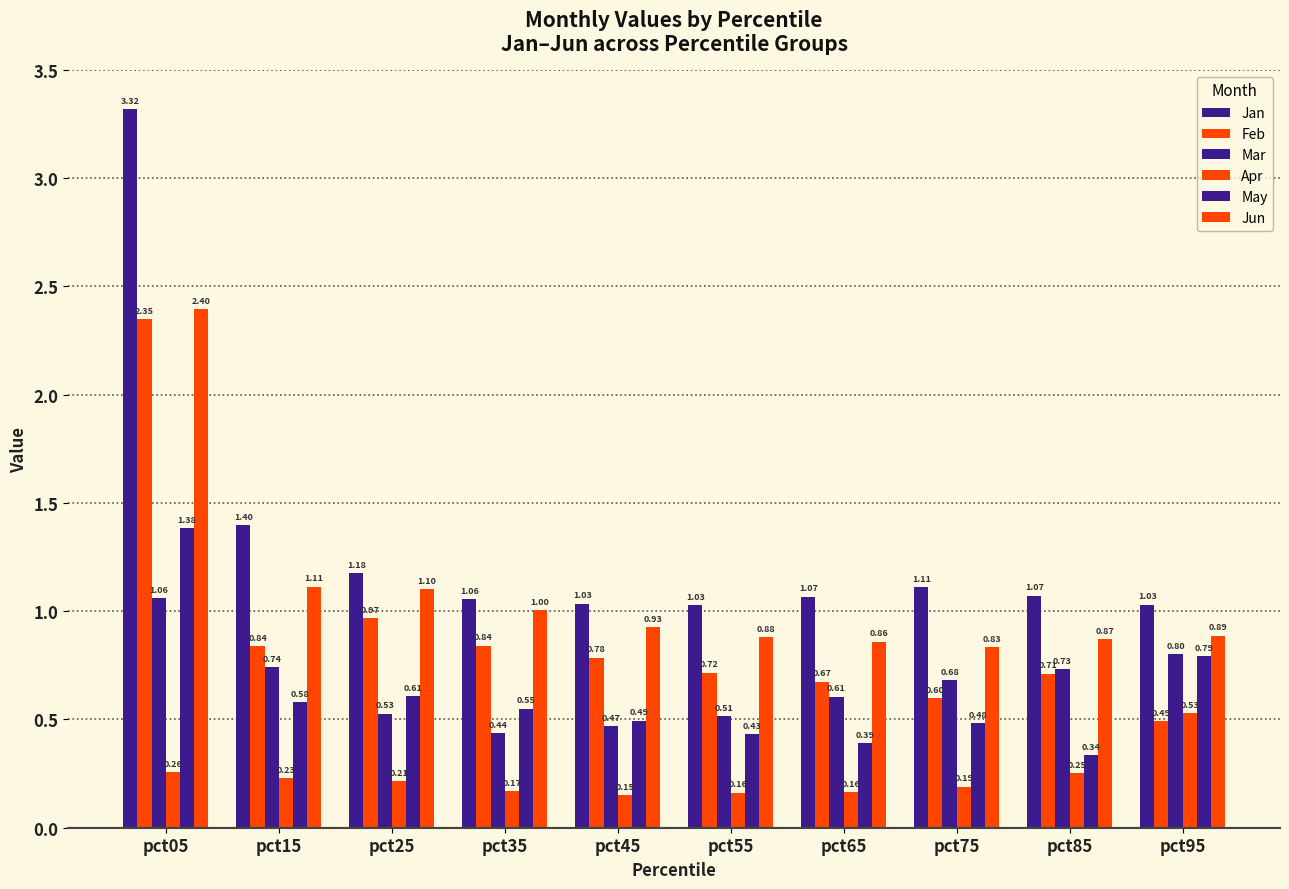

How many groups of bars are there?

10